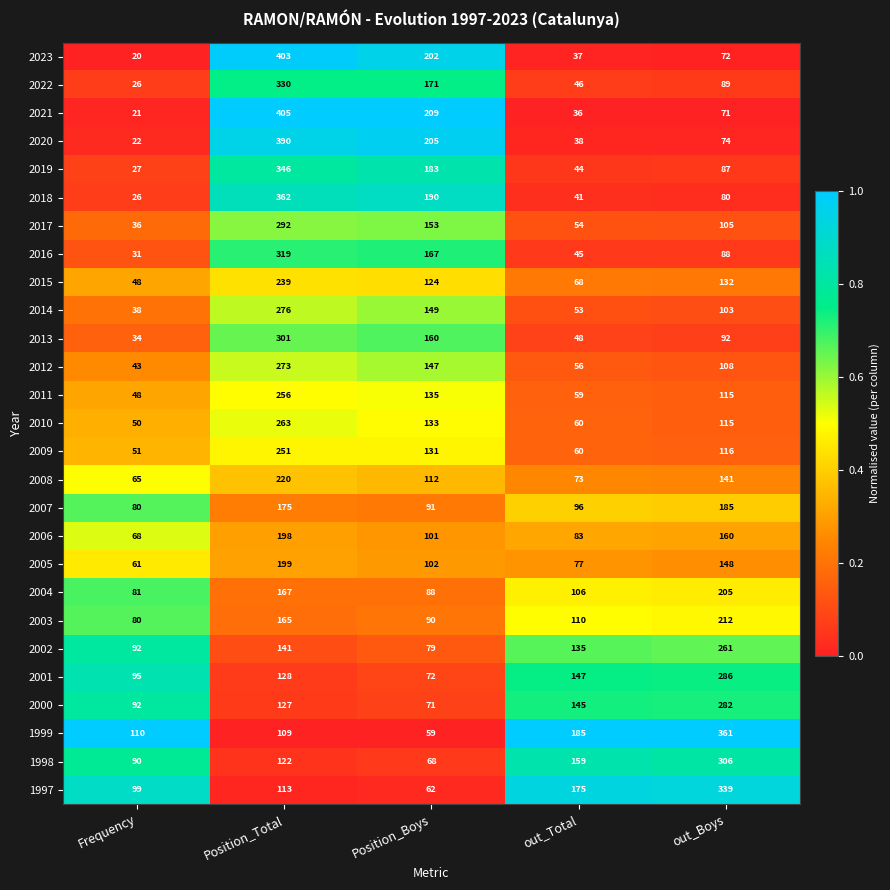

List the series in order of their peak value, lowest first.

2007, 2006, 2005, 2004, 2003, 2008, 2015, 2009, 2011, 2002, 2010, 2012, 2014, 2000, 2001, 2017, 2013, 1998, 2016, 2022, 1997, 2019, 1999, 2018, 2020, 2023, 2021